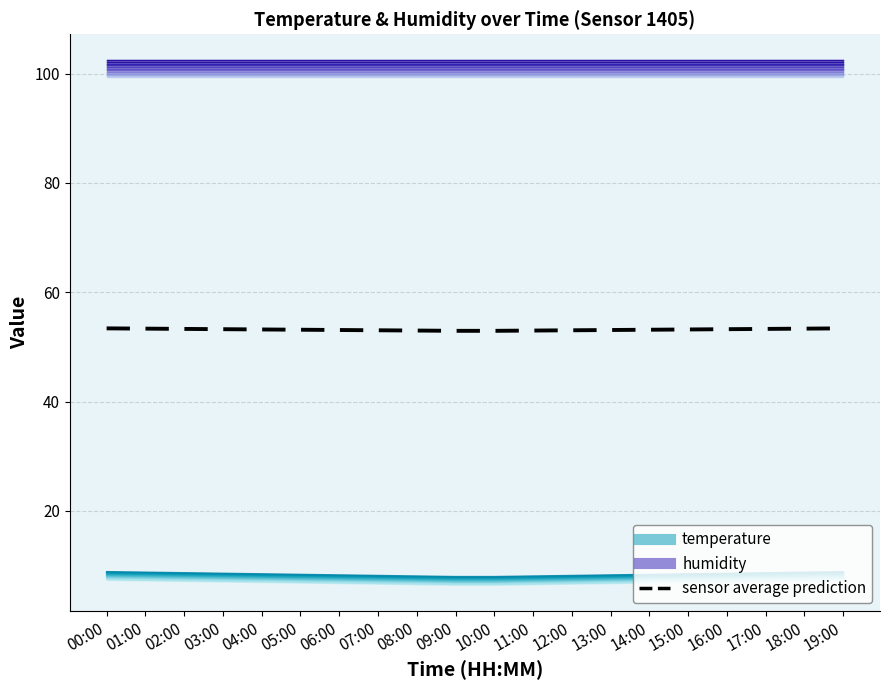

What is the label of the 2nd point from the left?

01:00